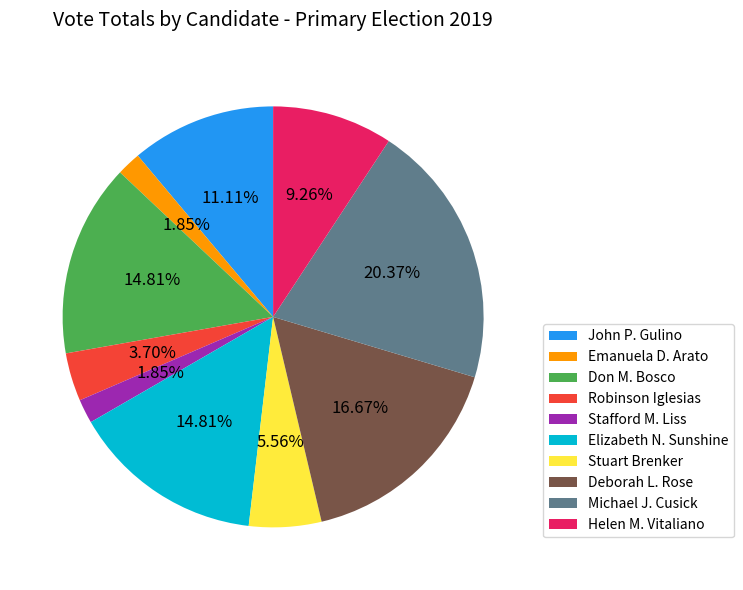

Which slice is the largest?

Michael J. Cusick